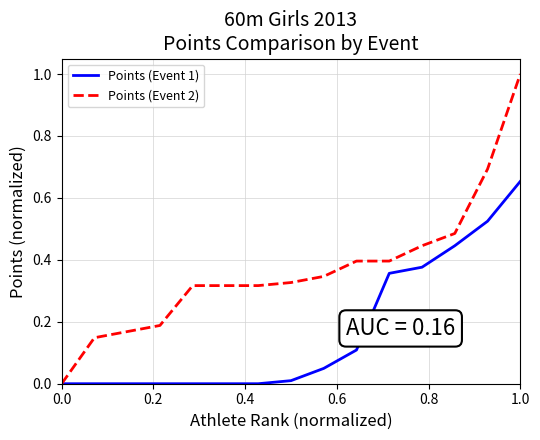

Which series has the widest spread of values?

Points (Event 2)